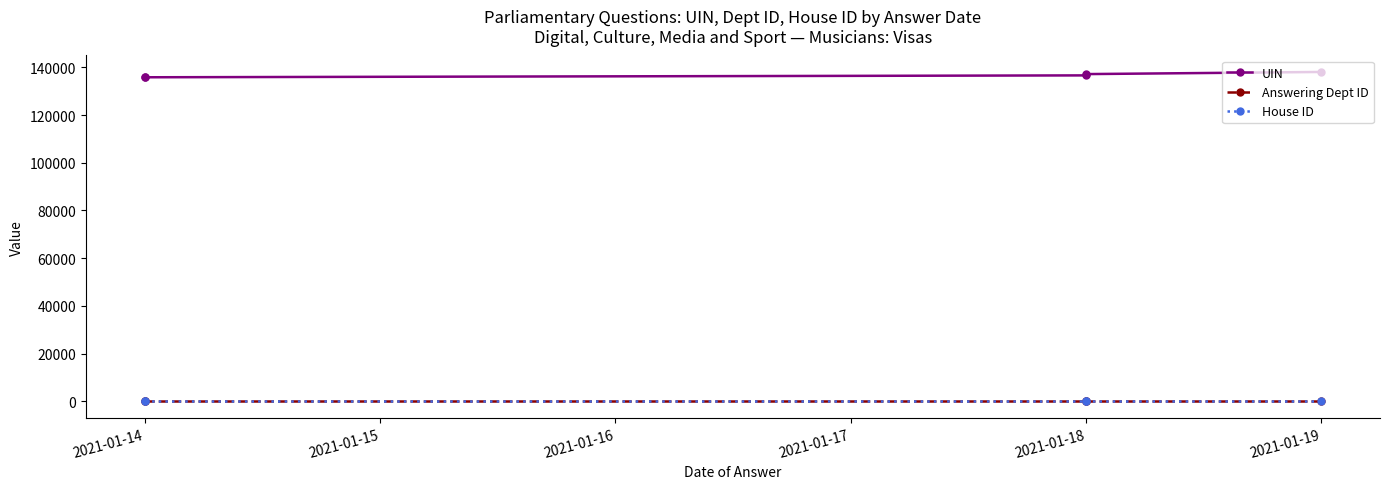

Rank the series by their maximum value, from lowest to highest.

House ID, Answering Dept ID, UIN